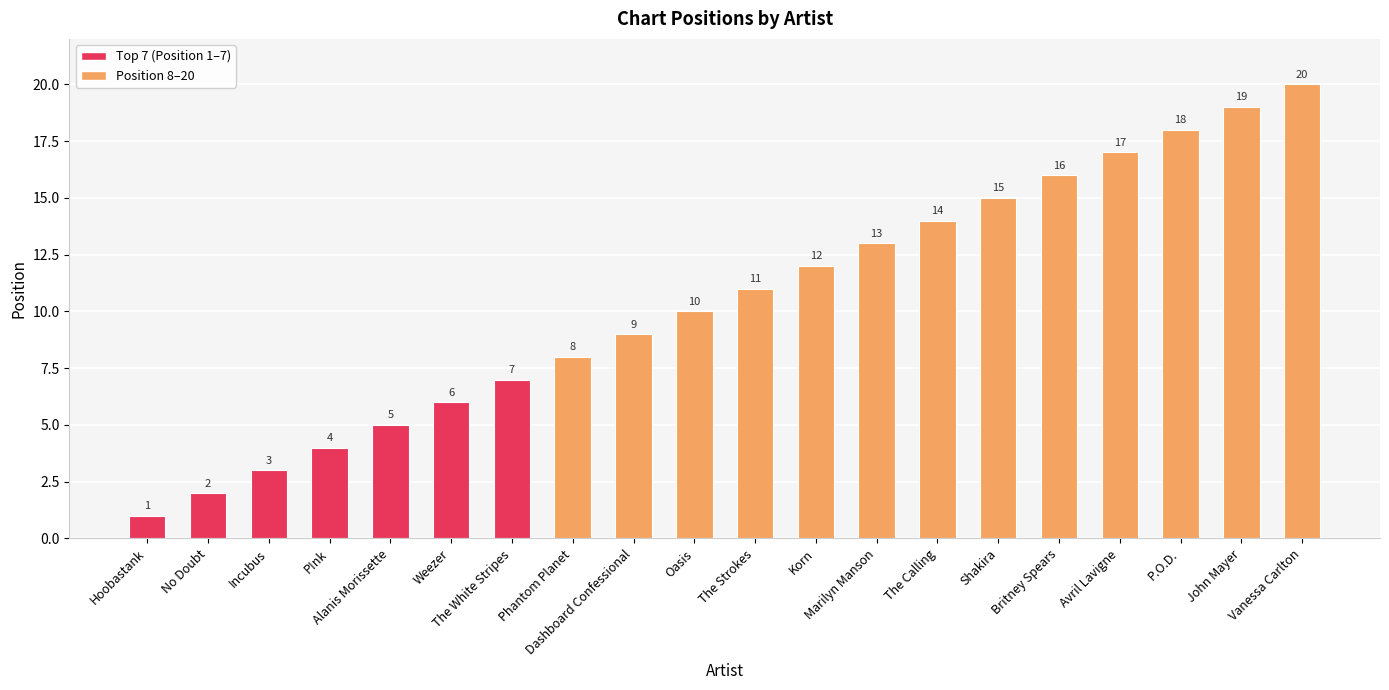

How many values are below 11?

10